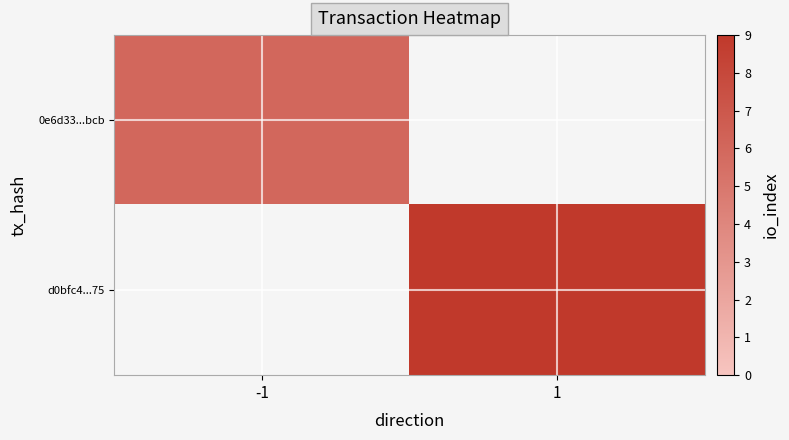

Rank the categories by 0e6d33...bcb value from highest to lowest.

-1, 1